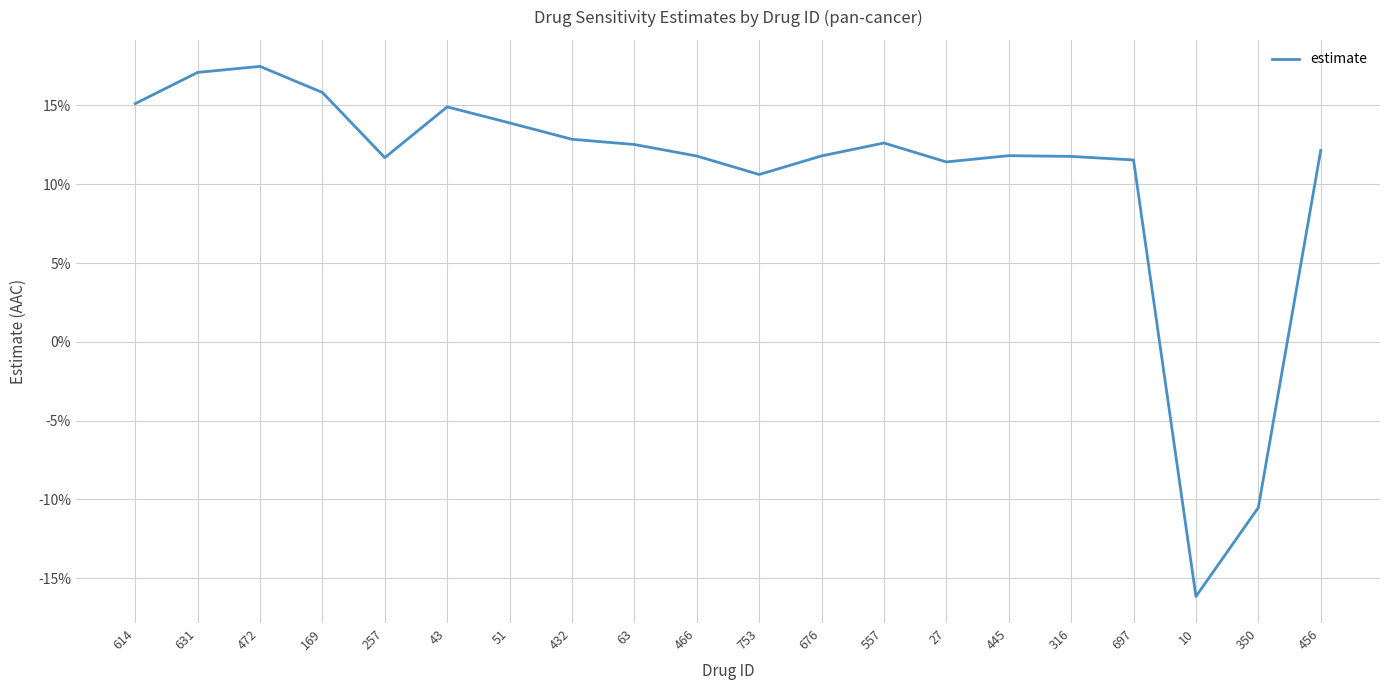

Between 676 and 753, which is larger?

676